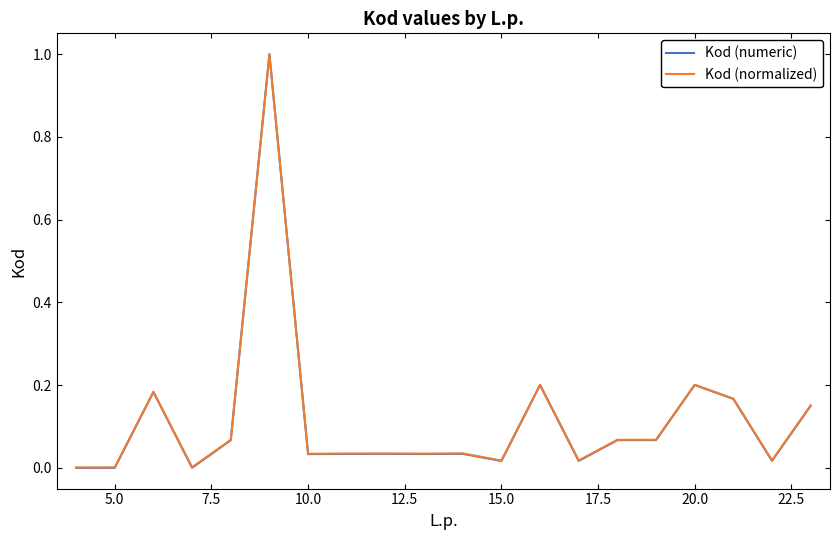

Which series has the widest spread of values?

Kod (numeric)